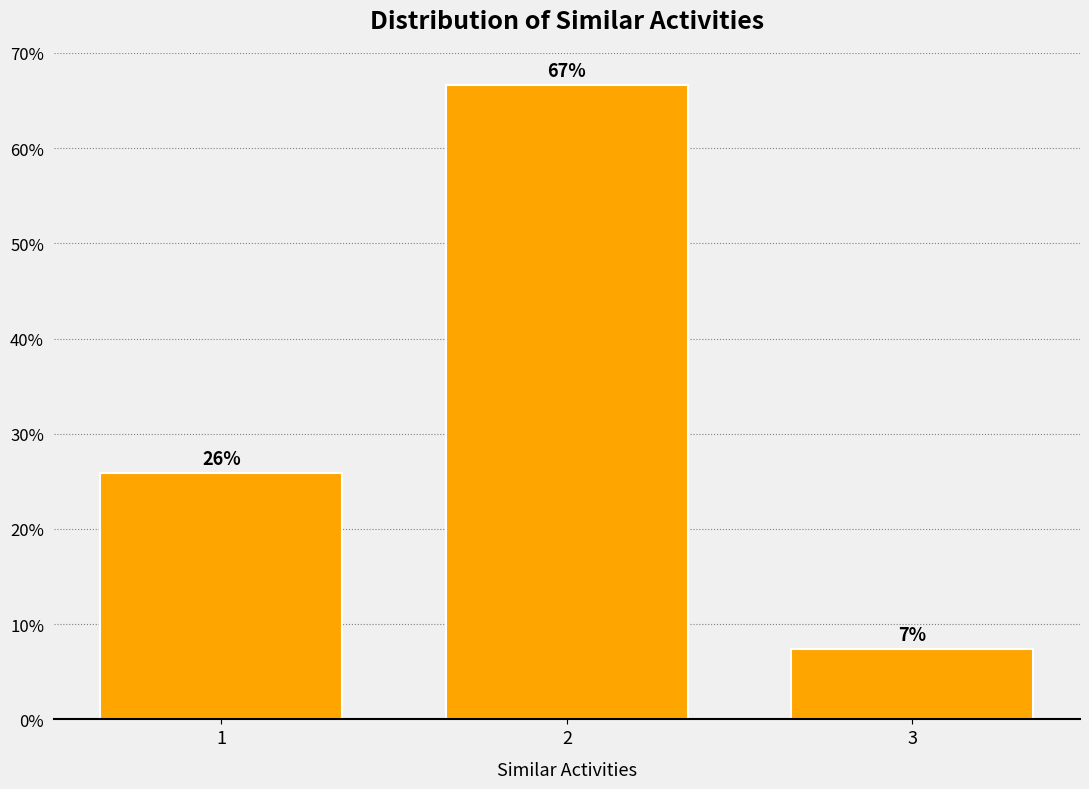

Rank the categories by value from highest to lowest.

2, 1, 3